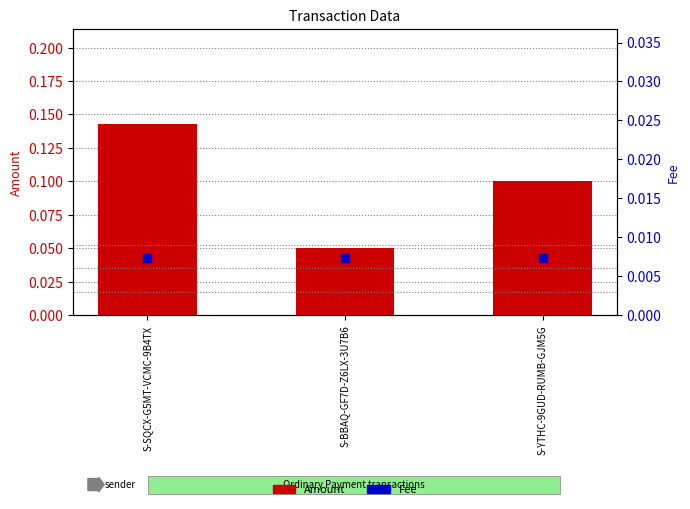

Which series contains the highest Y value?

Amount